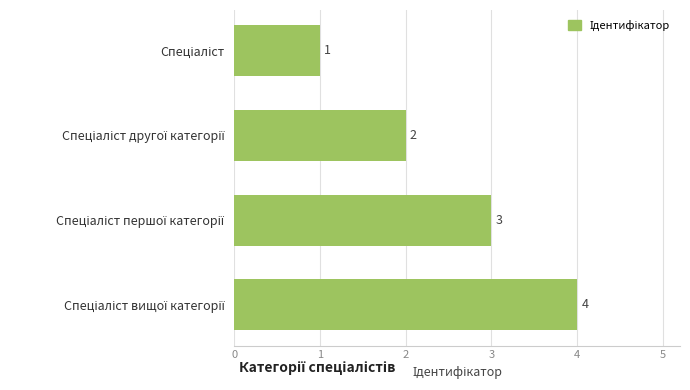

Count the values in the range 2 to 4.

3